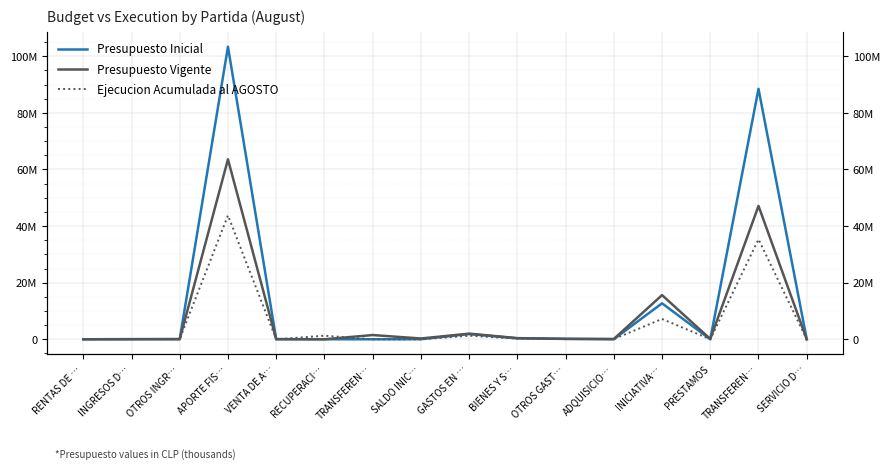

What is the maximum value for Ejecucion Acumulada al AGOSTO?

43760653